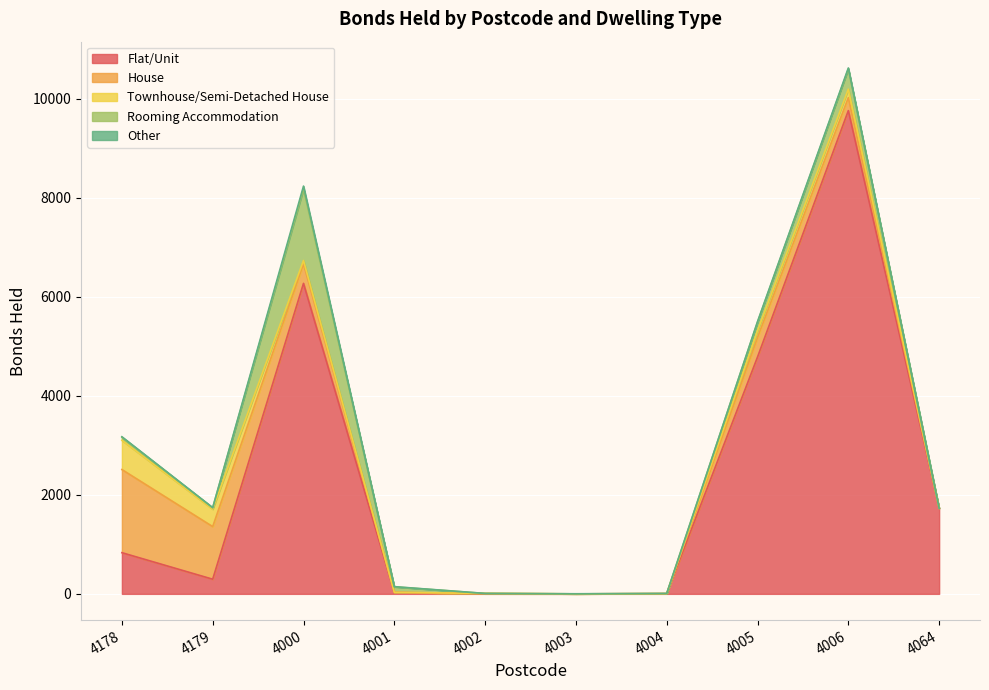

What is the label of the 9th point from the right?

4179